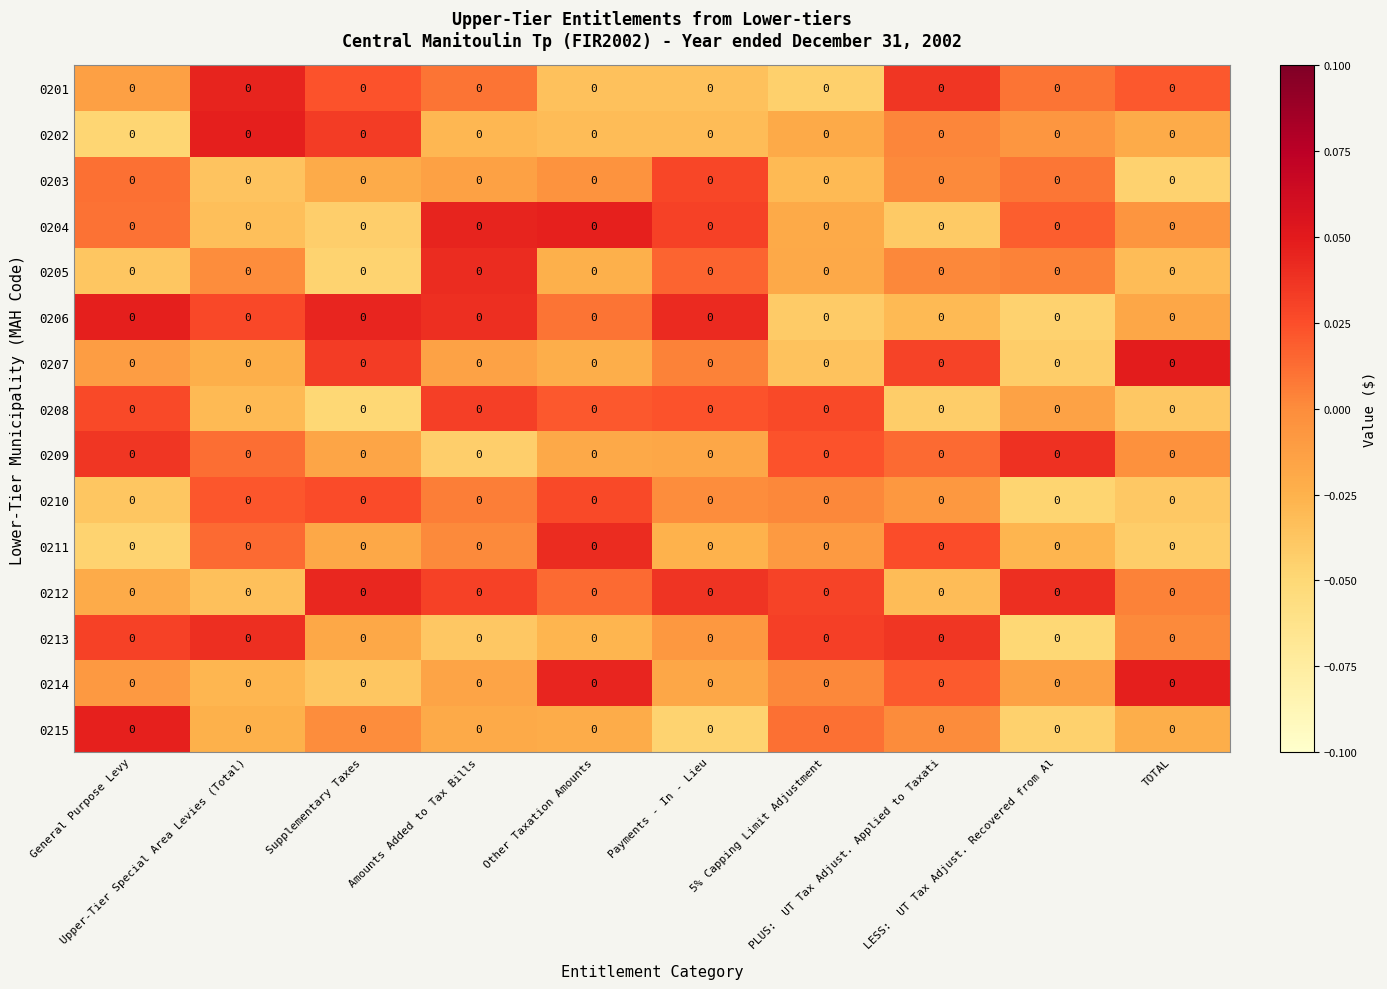

Which has a higher value, Payments - In - Lieu or TOTAL?

TOTAL